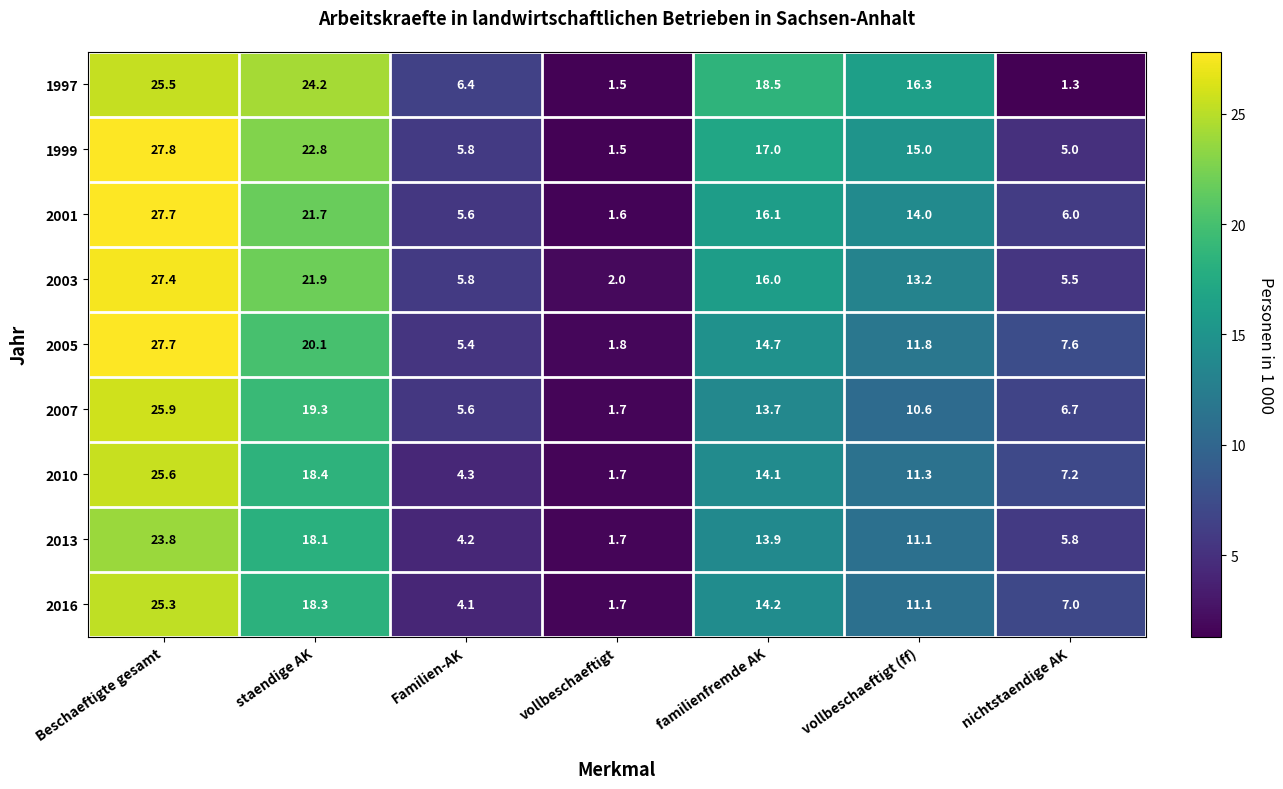

Read the 2016 value at vollbeschaeftigt.

1.7